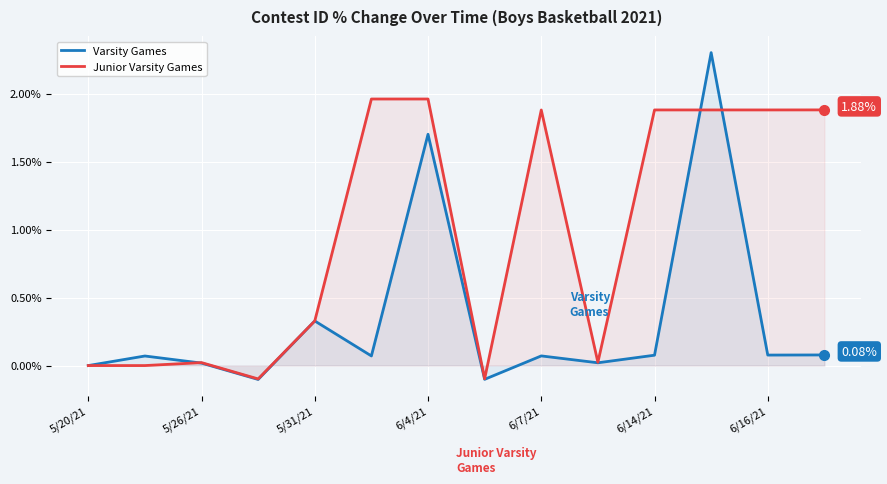

Is the value of Varsity Games at 6/4/21 greater than the value of Junior Varsity Games at 5/20/21?

Yes